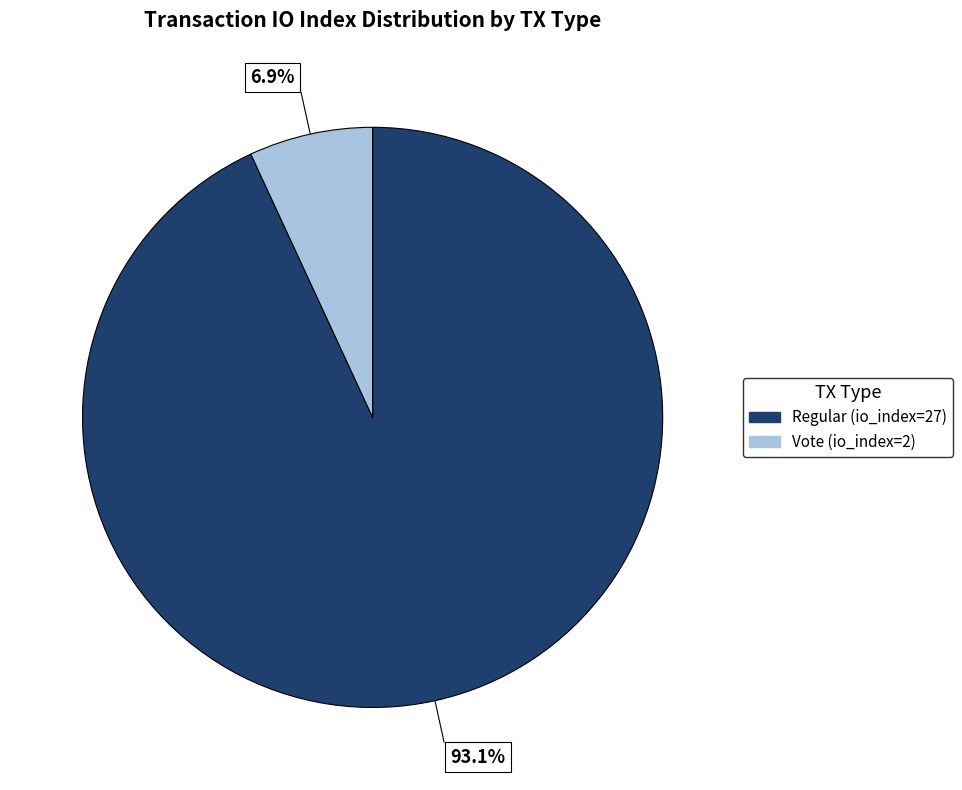

How many segments does this pie chart have?

2